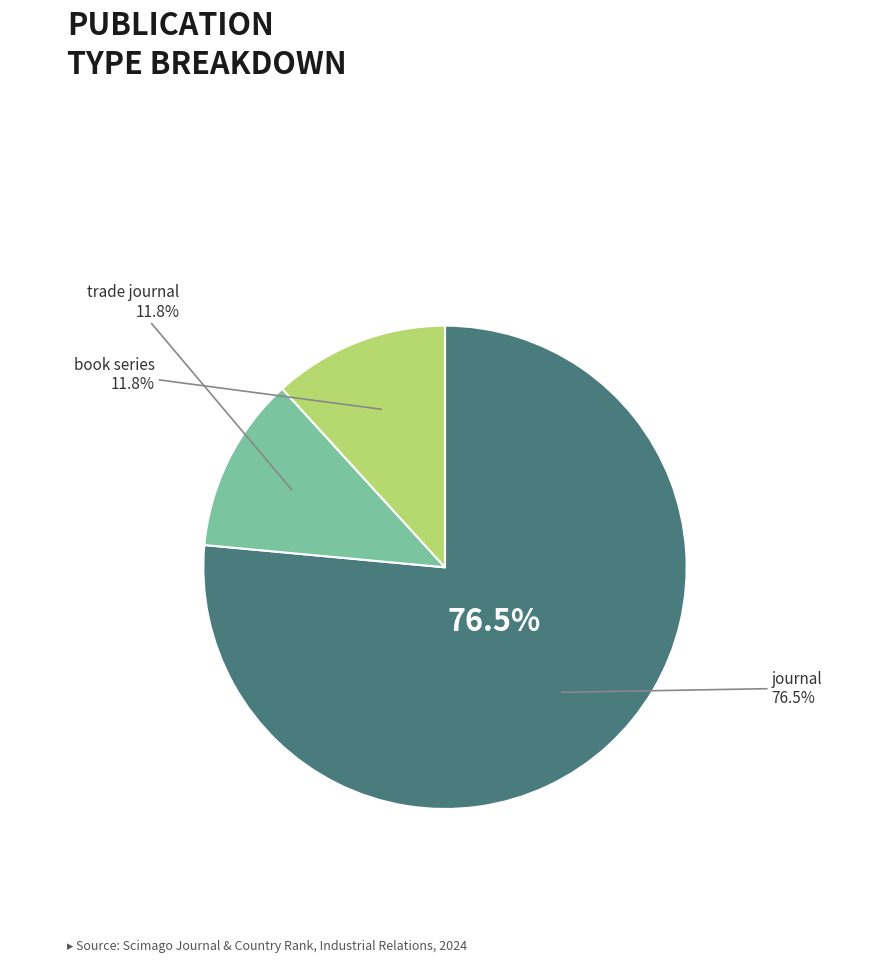

Count the number of slices in the pie.

3